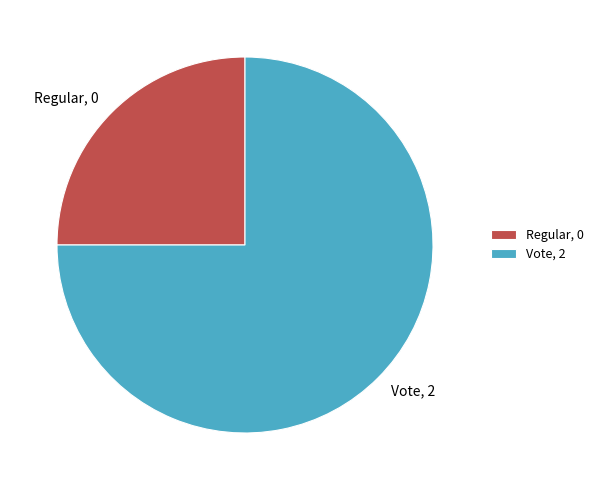

What percentage is the Vote slice, to the nearest percent?

100%